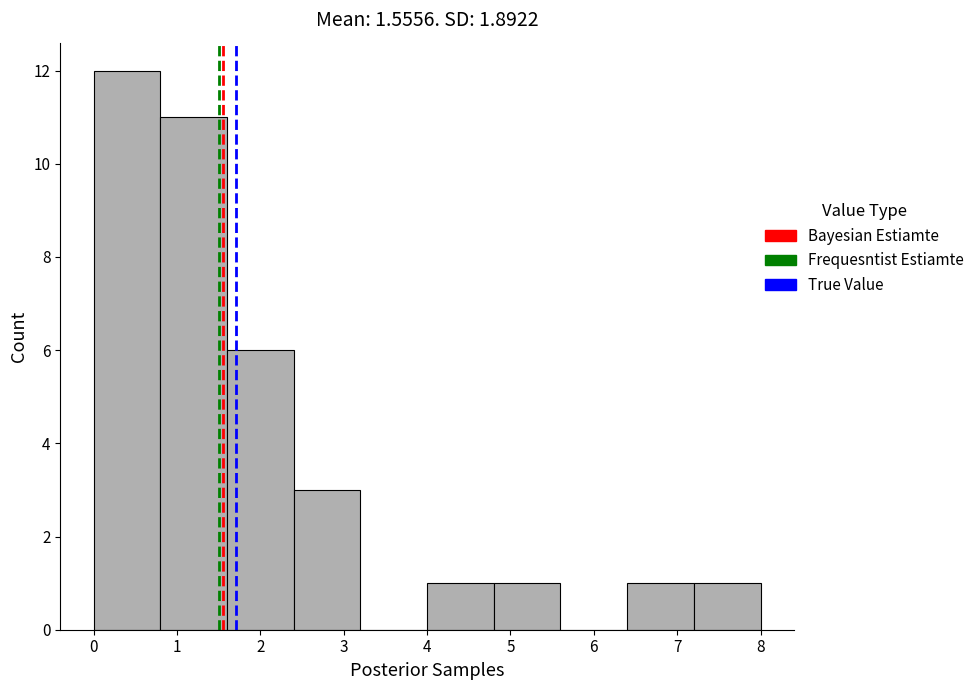

How tall is the bar that spans 7.2 to 8.0 on the x-axis? The values are not printed on the chart, so give them approximately, as read against the axis.

1